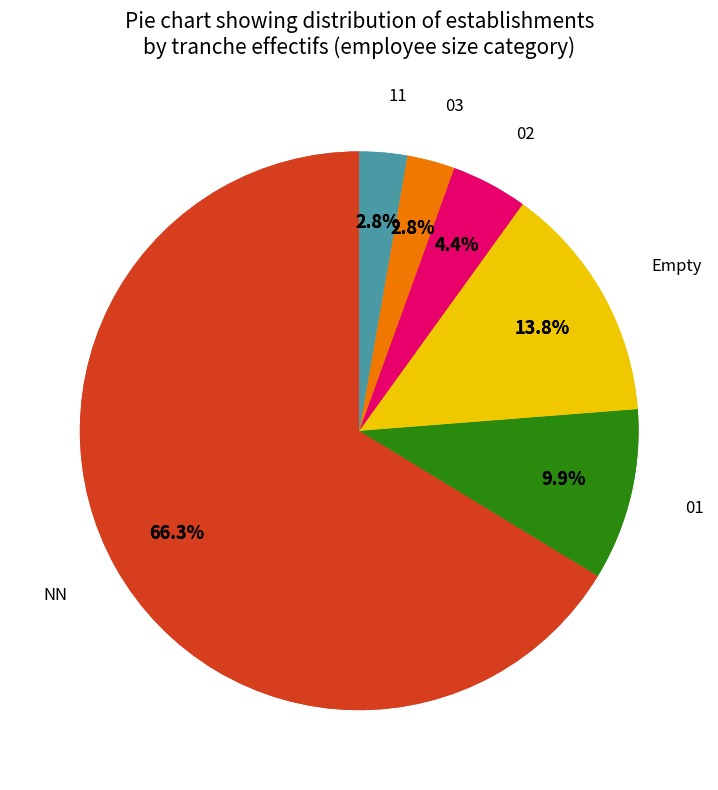

To the nearest percent, what portion does 02 represent?

4%